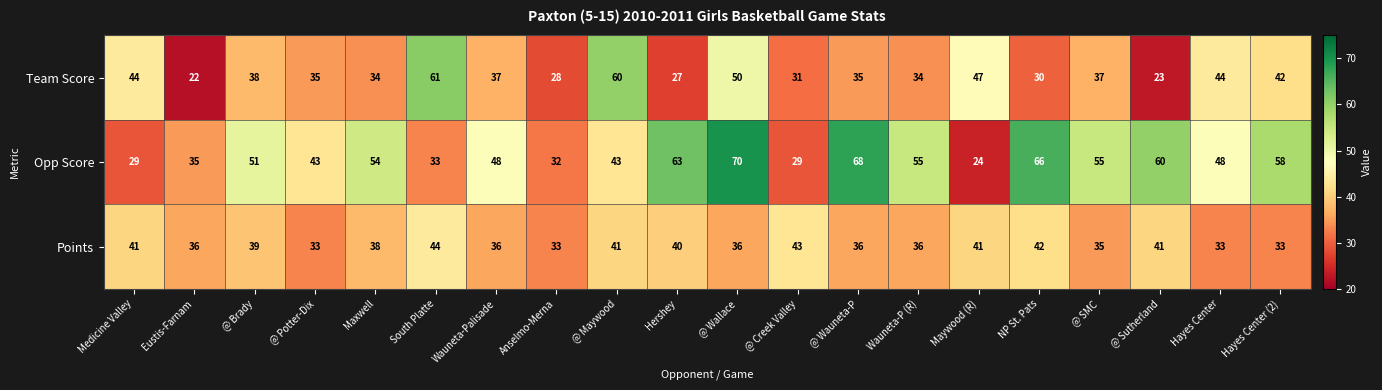

How many series are shown in this chart?

3